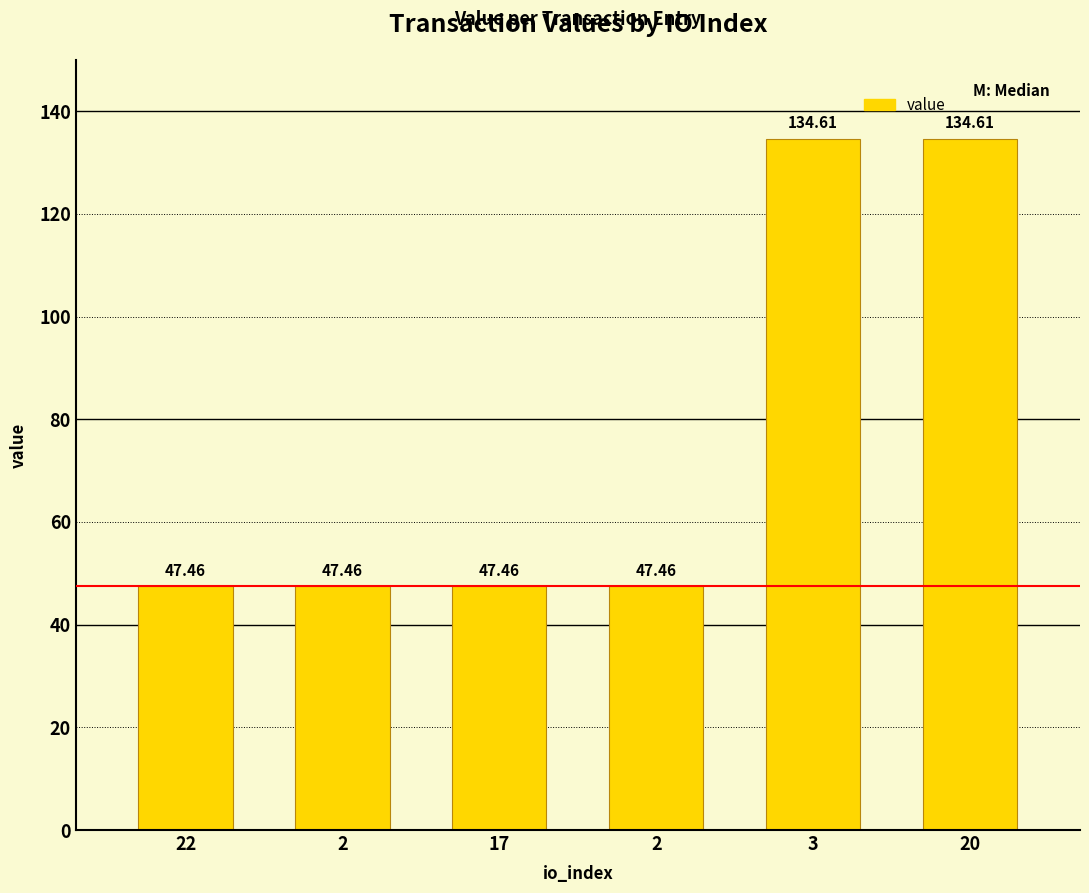

How many distinct data groups are displayed?

1